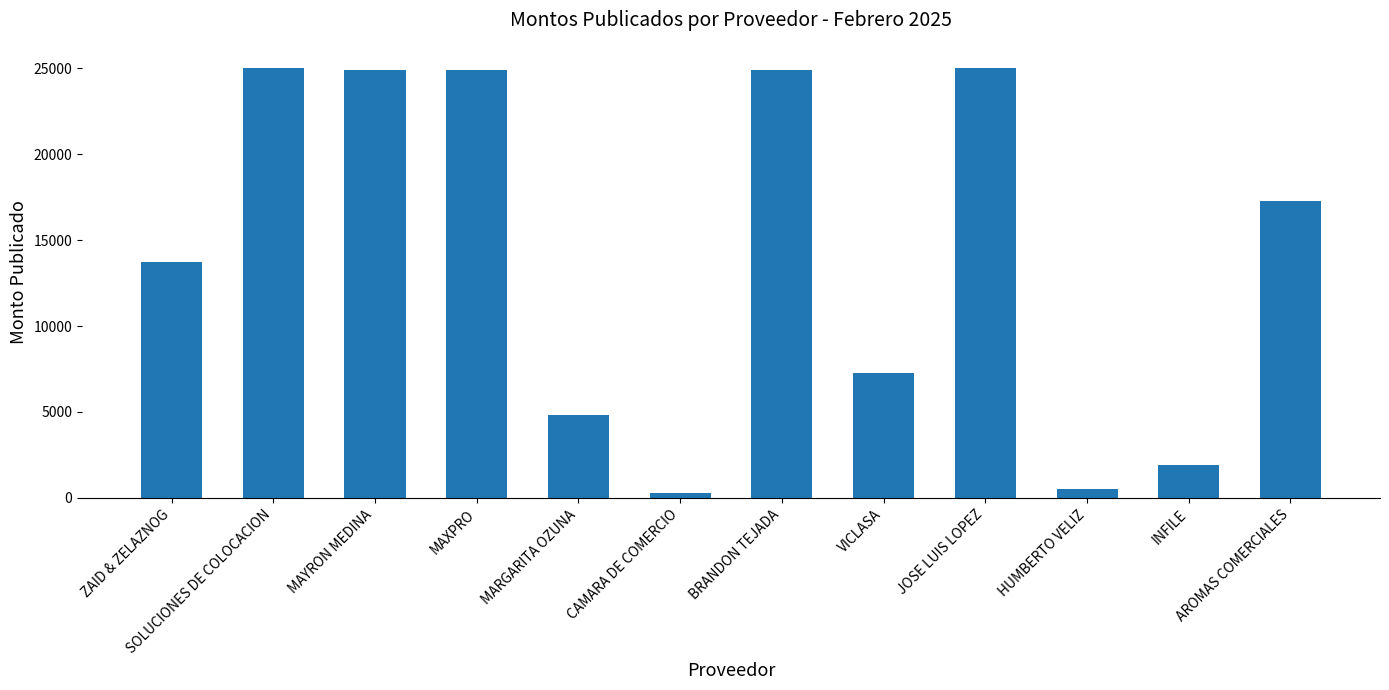

What is the label of the 9th bar from the left?

JOSE LUIS LOPEZ